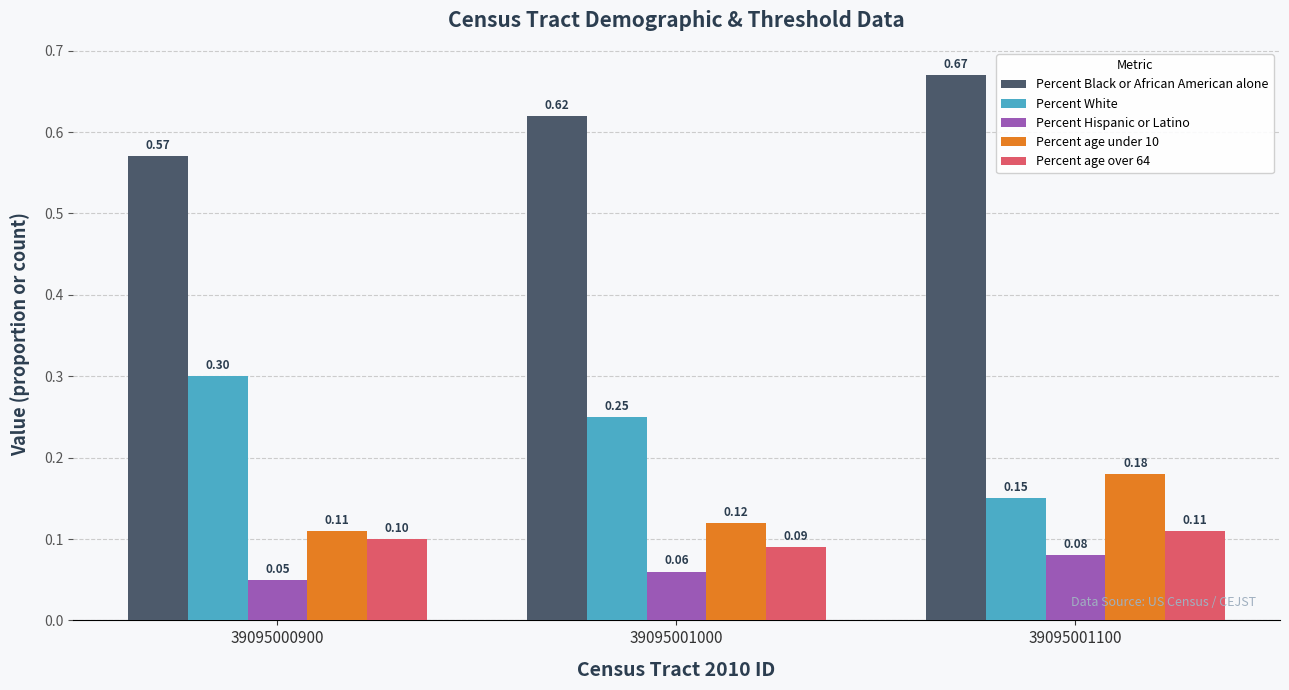

What is the value of the Percent Hispanic or Latino bar at the 2nd from the left?

0.1